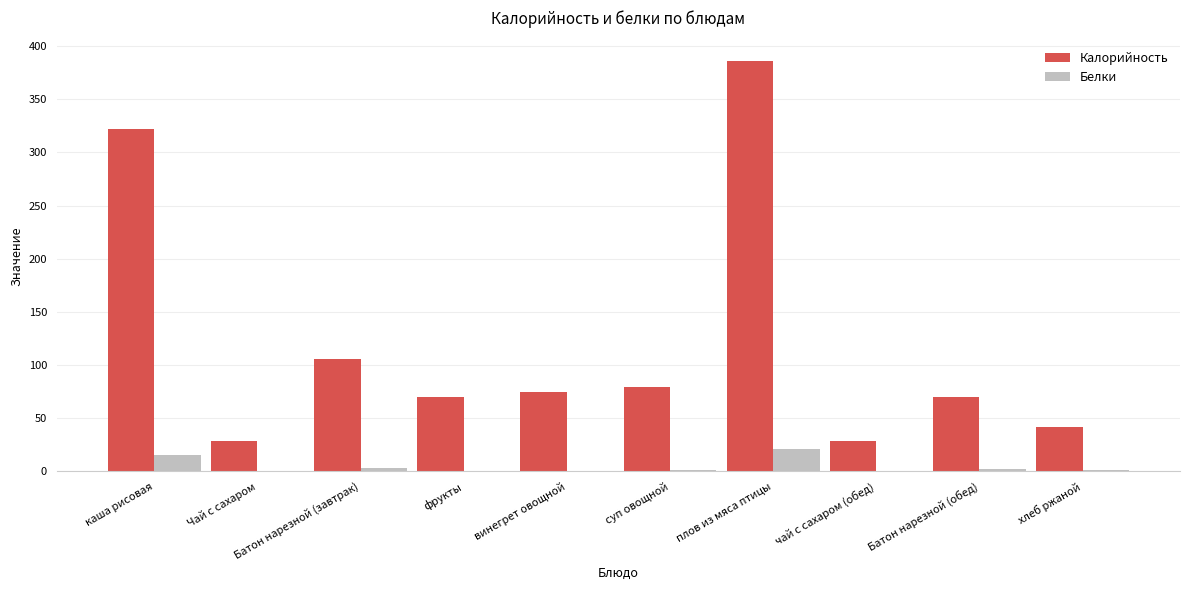

How many data points in Калорийность are above 75?

5